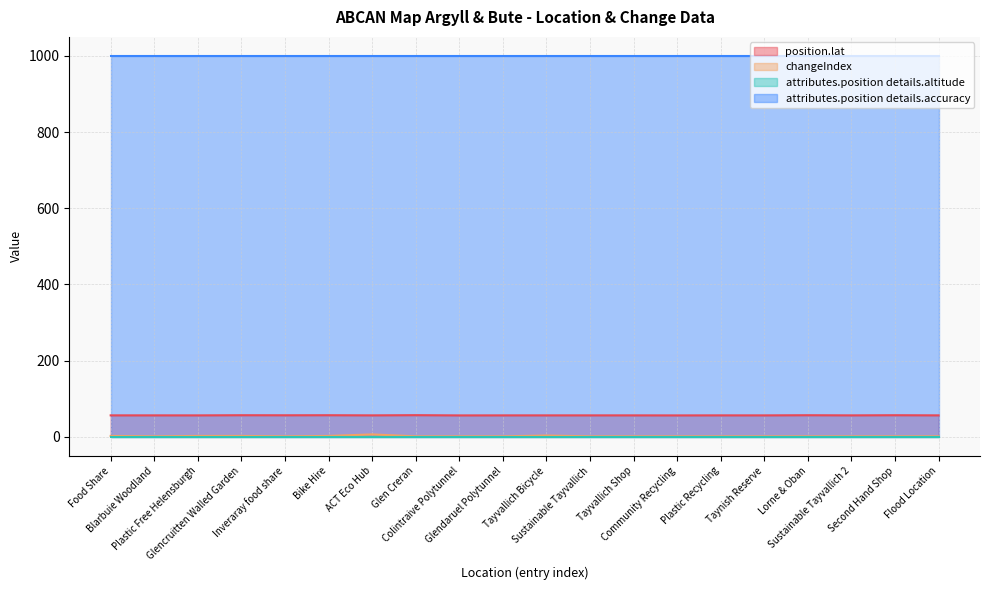

At how many categories does at least one series exceed 18?

20